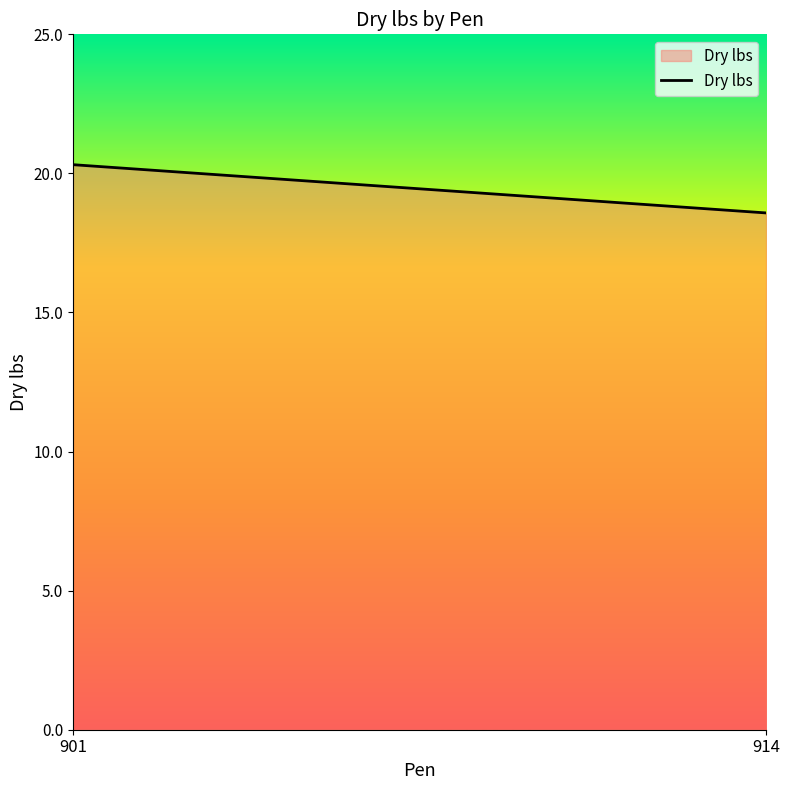

Where does the data first go above 20?

901